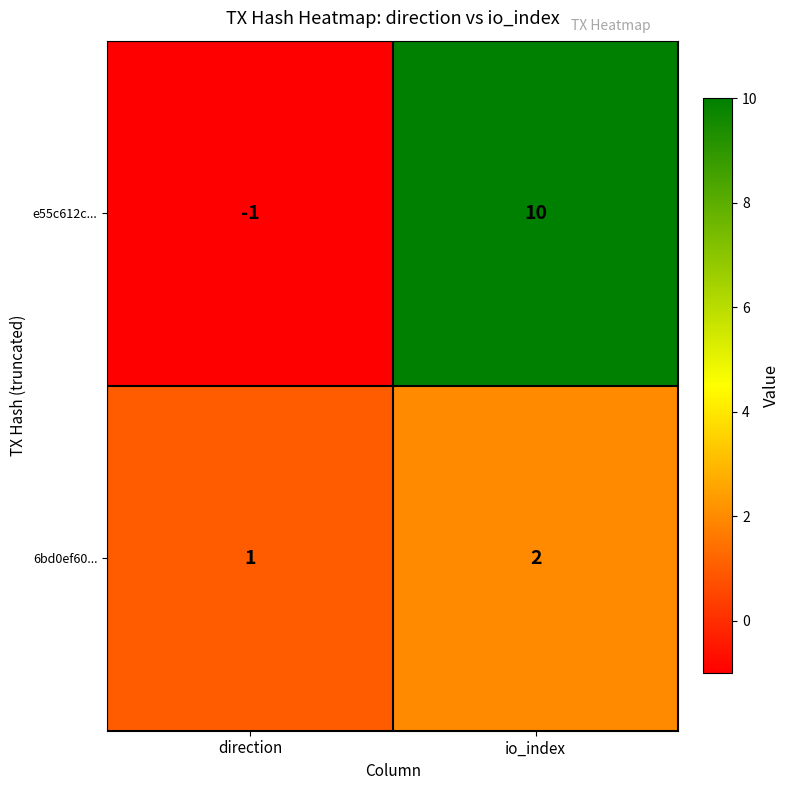

Which series has the largest total across all categories?

e55c612c...